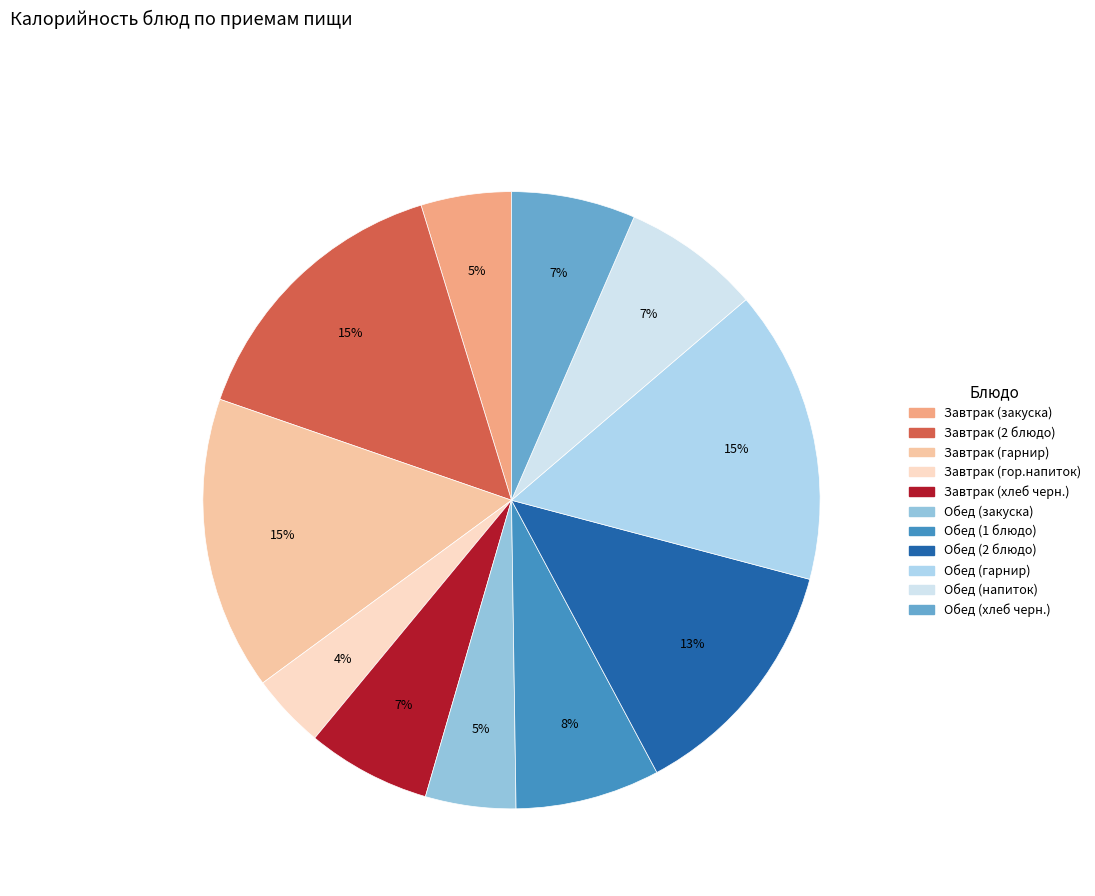

Rank the categories by value from lowest to highest.

Завтрак (гор.напиток), Завтрак (закуска), Обед (закуска), Завтрак (хлеб черн.), Обед (хлеб черн.), Обед (напиток), Обед (1 блюдо), Обед (2 блюдо), Завтрак (2 блюдо), Завтрак (гарнир), Обед (гарнир)